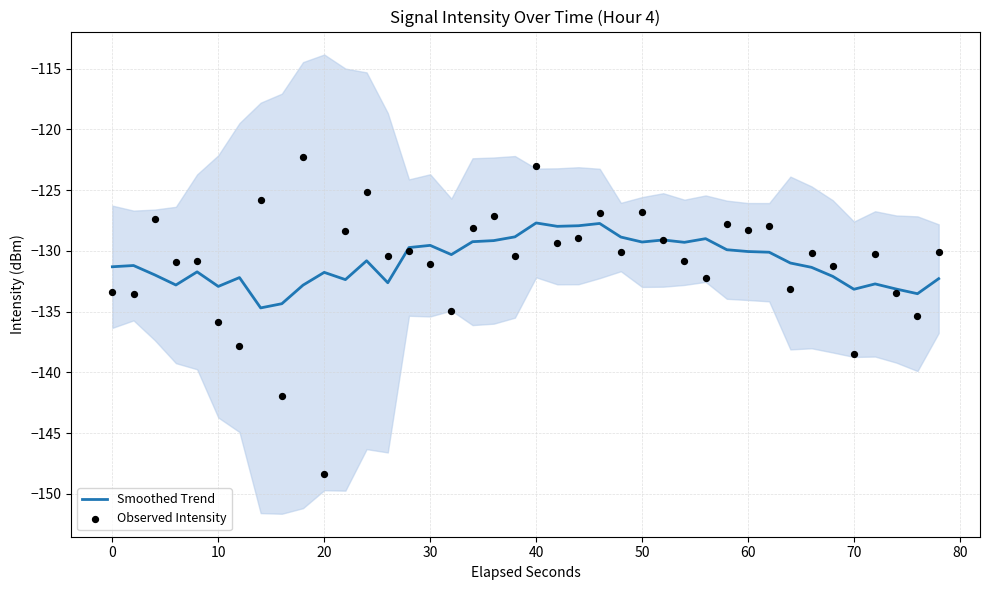

What is the lowest value of the Smoothed Trend series?

-134.7